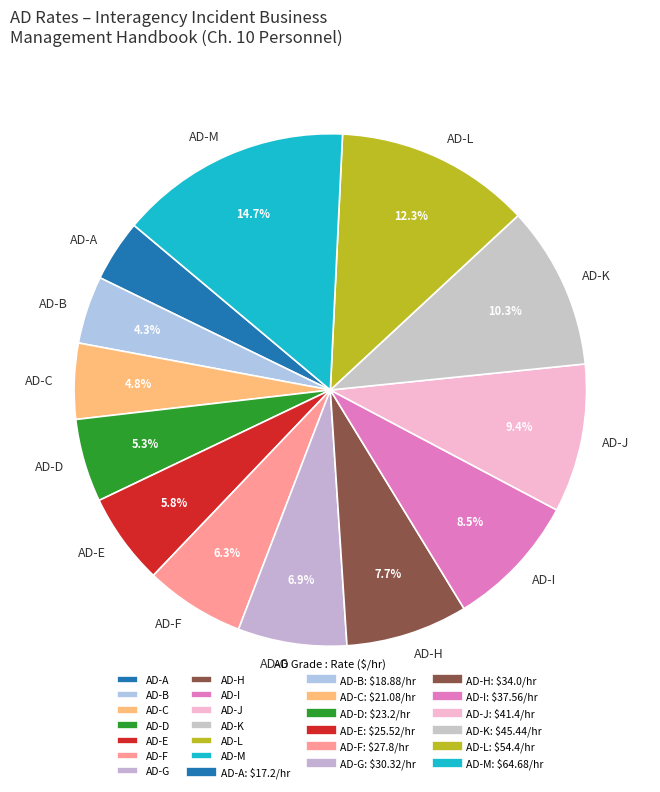

Does AD-A represent more than half of the total?

No